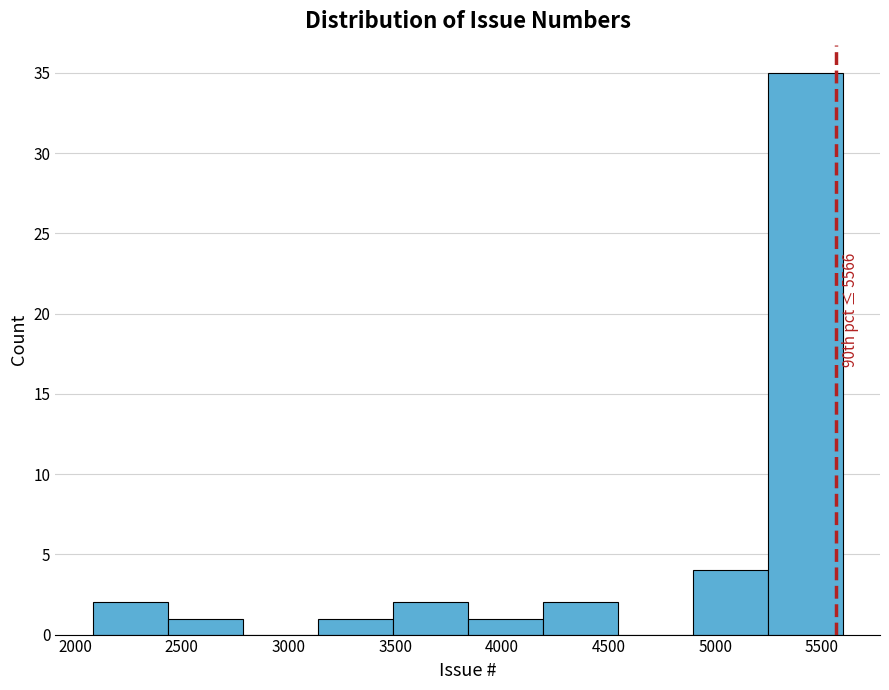

Over which range of the x-axis is the bar tallest?

5250 to 5600